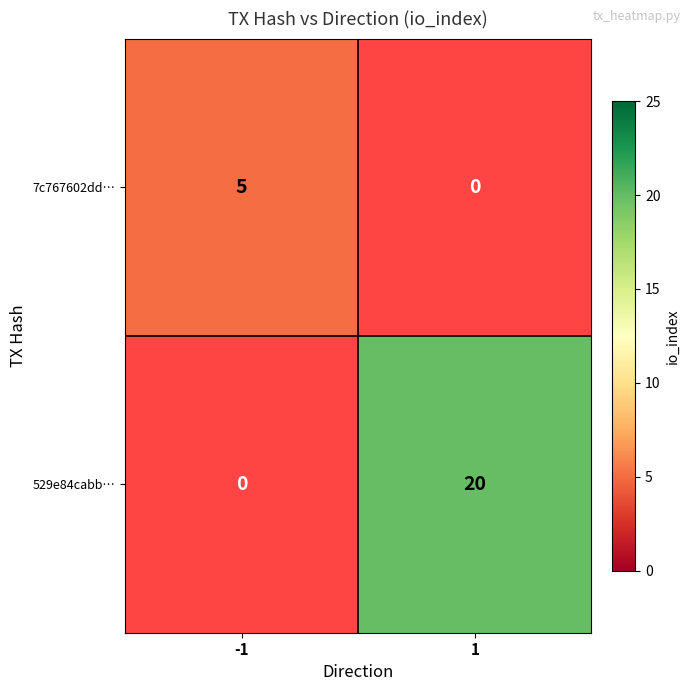

Between -1 and 1, which series saw the biggest shift?

529e84cabb…